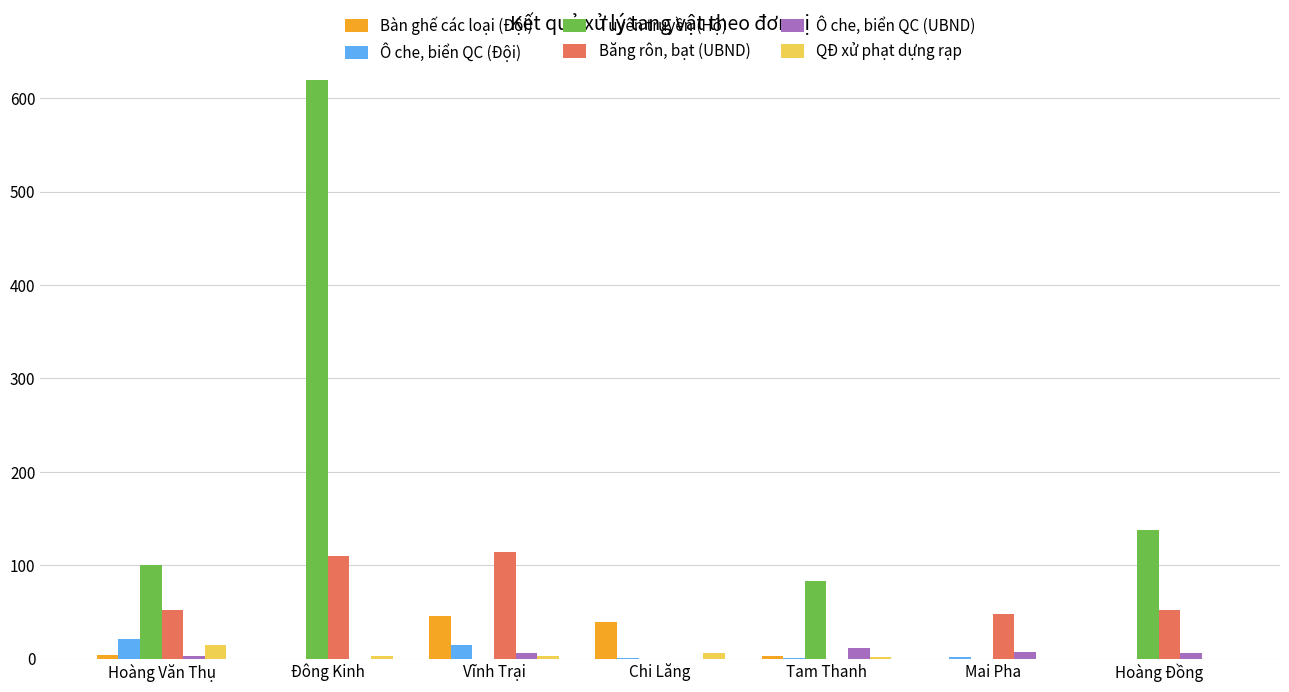

Between Vĩnh Trại and Hoàng Đồng, which series saw the biggest shift?

Tuyên truyền (Hộ)